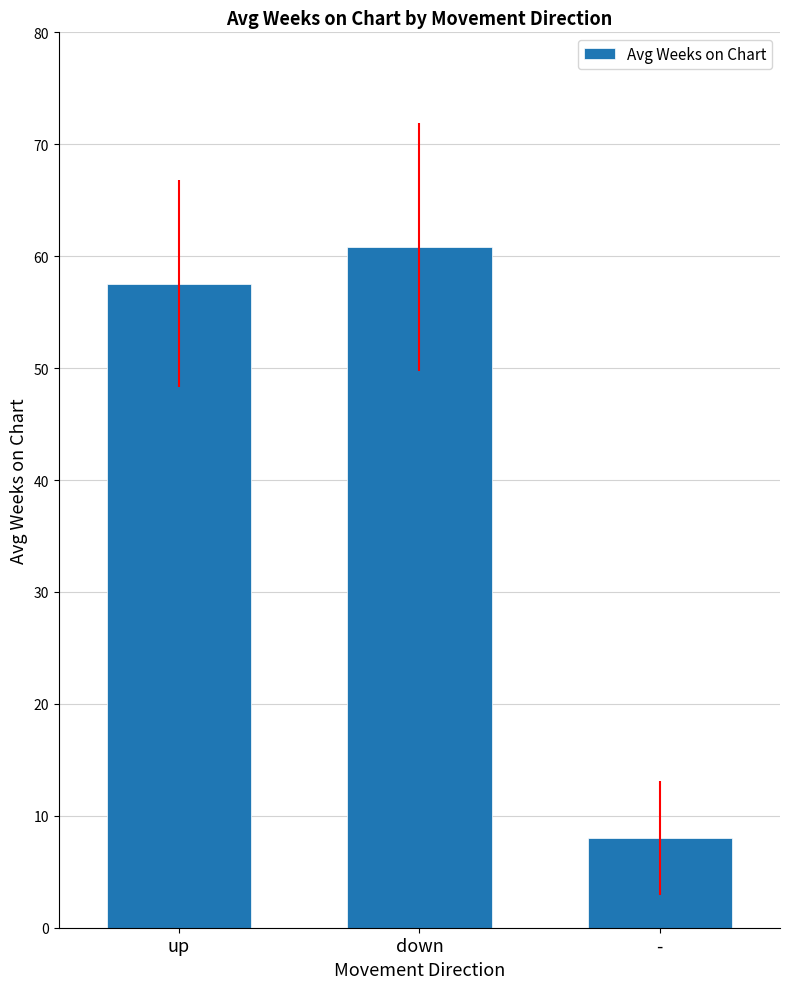

What is the label of the 3rd bar from the right?

up